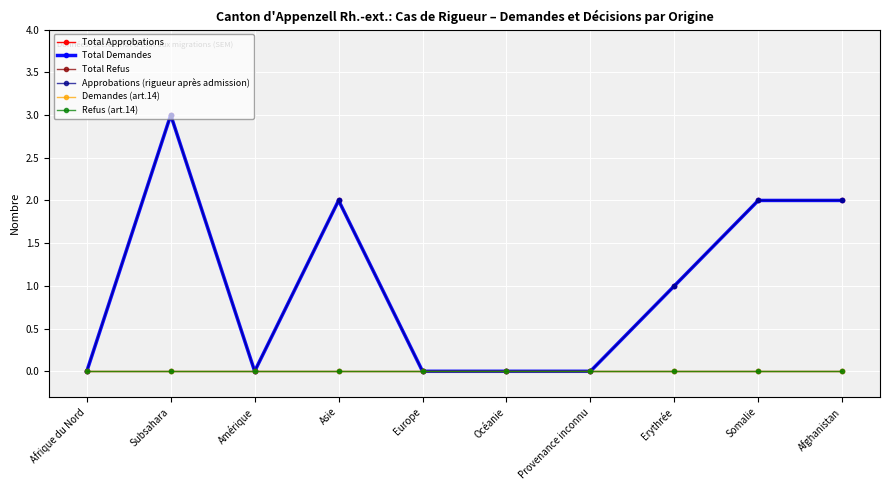

Reading left to right, what are all the values shown in this chart?

Total Approbations: 0	3	0	2	0	0	0	1	2	2
Total Demandes: 0	3	0	2	0	0	0	1	2	2
Total Refus: 0	0	0	0	0	0	0	0	0	0
Approbations (rigueur après admission): 0	3	0	2	0	0	0	1	2	2
Demandes (art.14): 0	0	0	0	0	0	0	0	0	0
Refus (art.14): 0	0	0	0	0	0	0	0	0	0